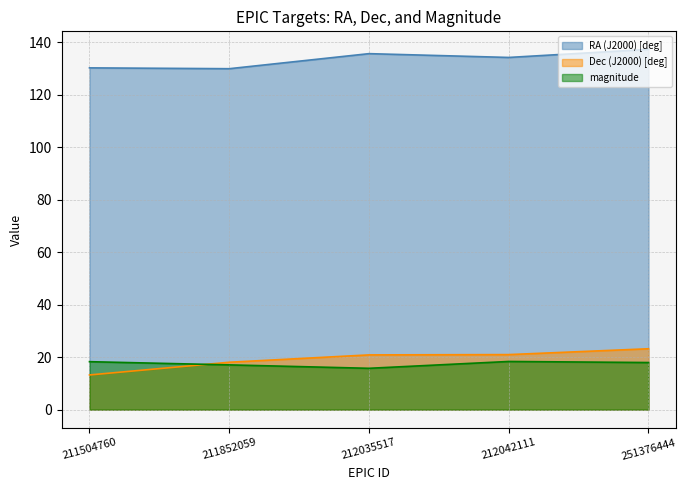

Is the value of magnitude at 212035517 greater than the value of RA (J2000) [deg] at 251376444?

No